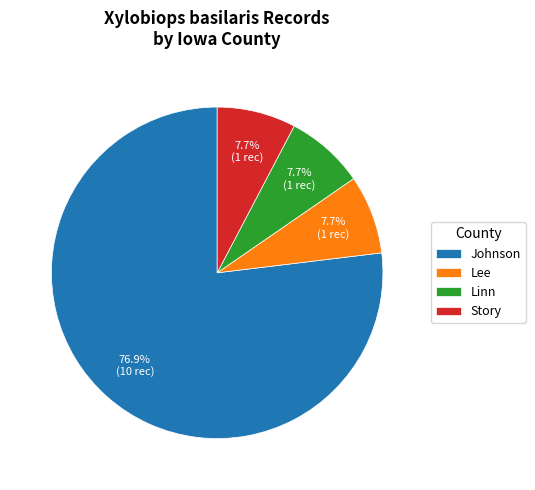

To the nearest percent, what is the difference between the largest and smallest slice percentages?

69%